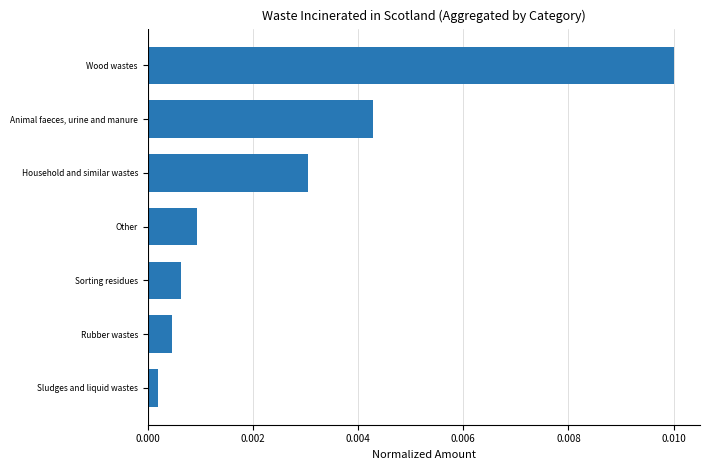

At which category does the chart reach its peak across all series?

Wood wastes